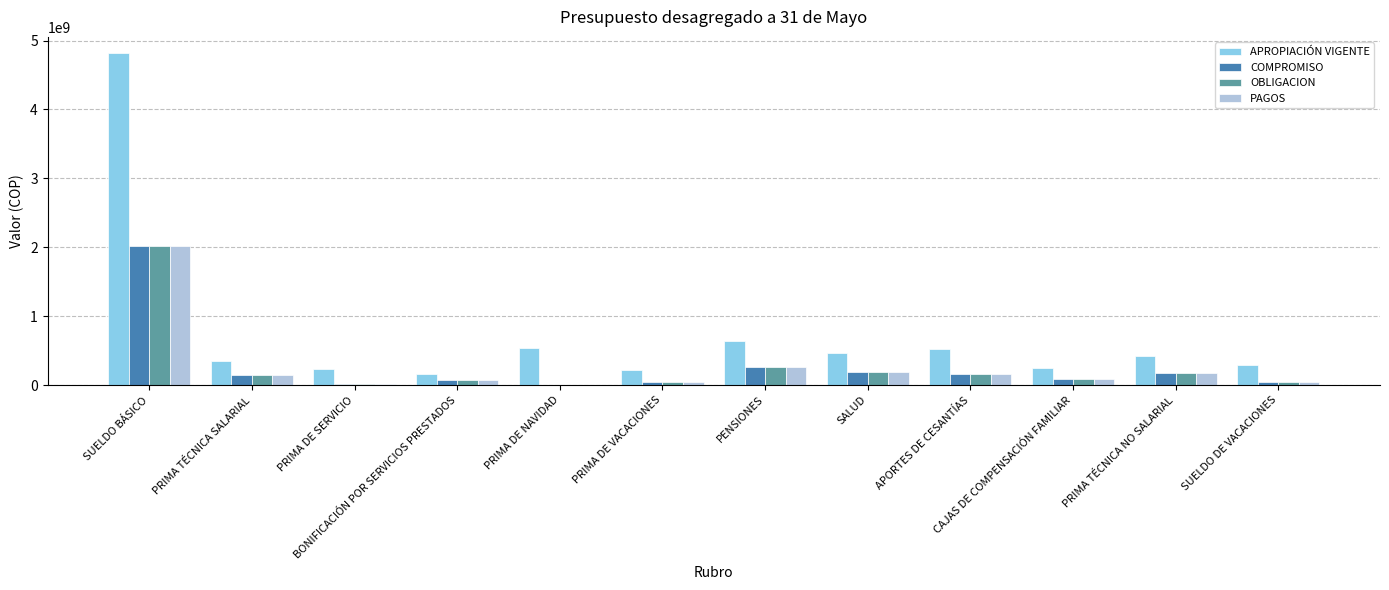

What is the sum of all PAGOS values?

3221751628